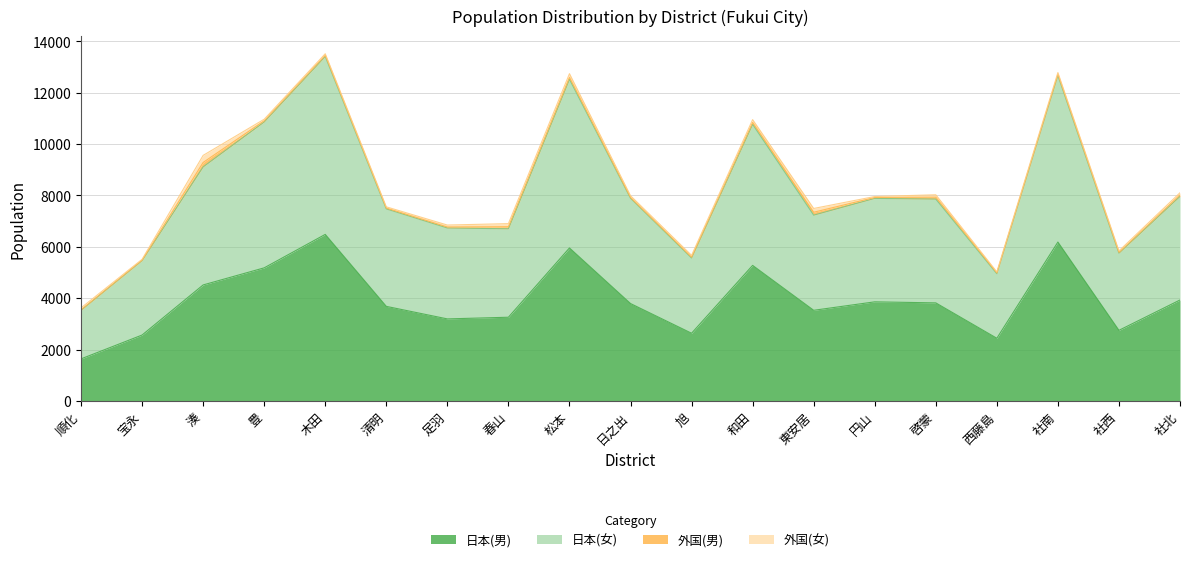

True or false: 日本(男) and 日本(女) intersect in this chart.

False